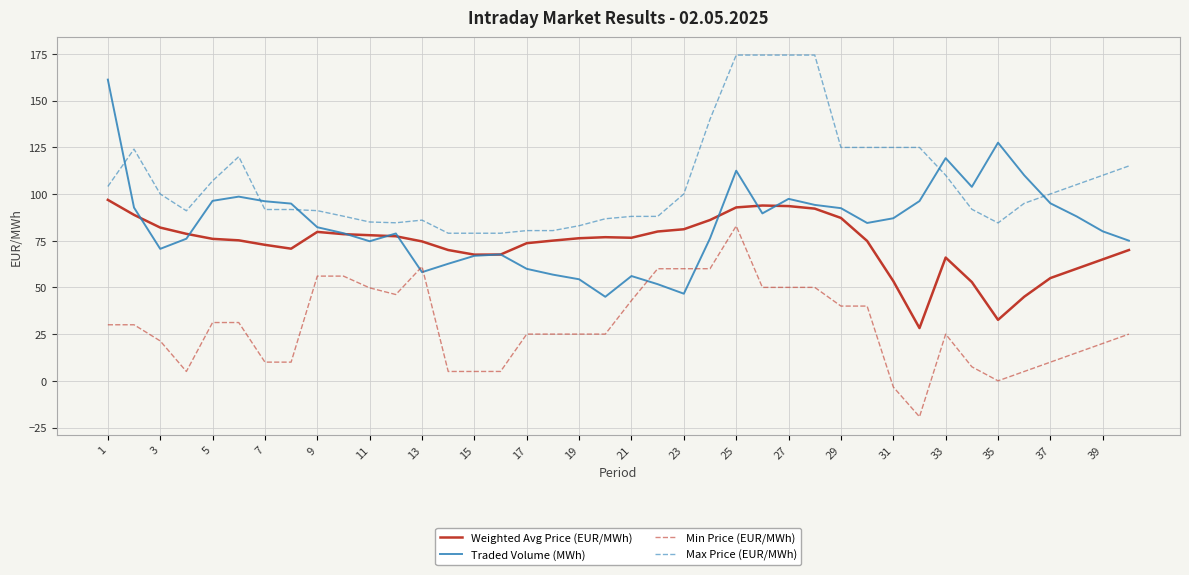

List the series in order of their peak value, lowest first.

Min Price (EUR/MWh), Weighted Avg Price (EUR/MWh), Traded Volume (MWh), Max Price (EUR/MWh)